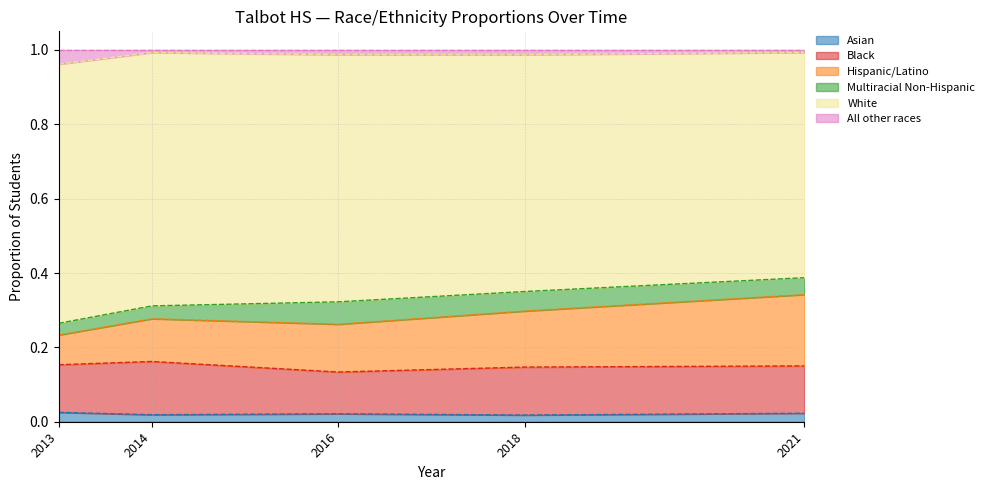

List the labels in order of Asian value, largest first.

2013, 2021, 2016, 2014, 2018